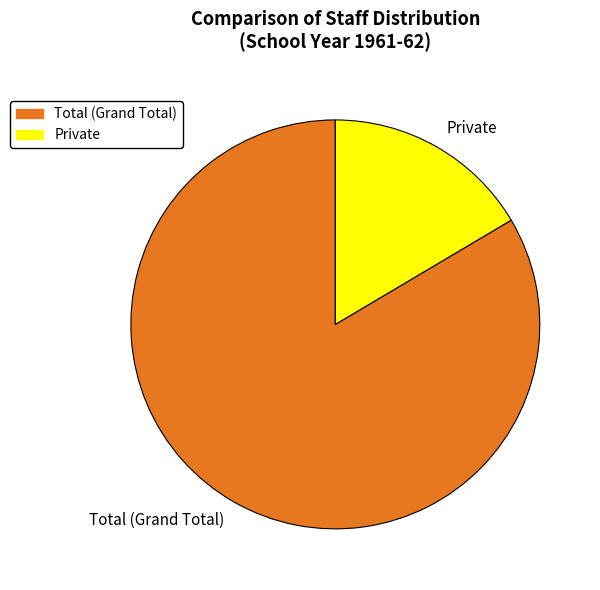

Which category has the smallest portion of the pie?

Private